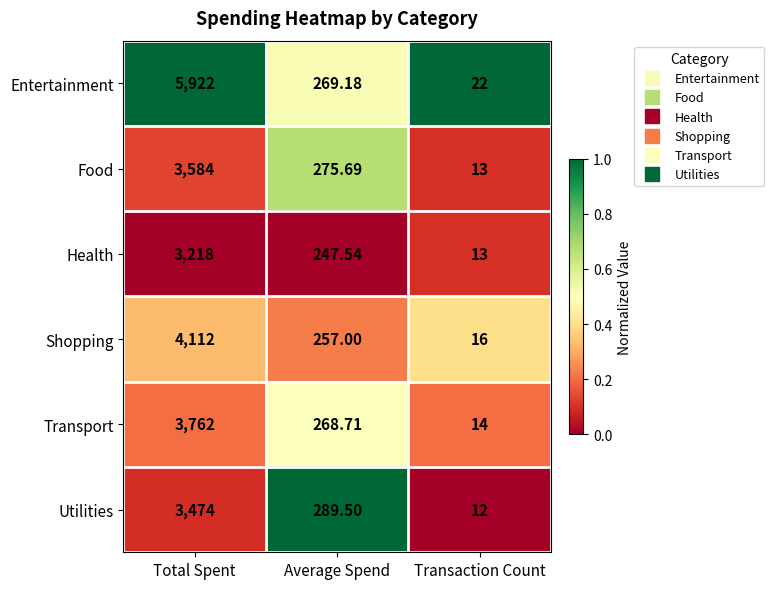

Which series has the largest total across all categories?

Entertainment